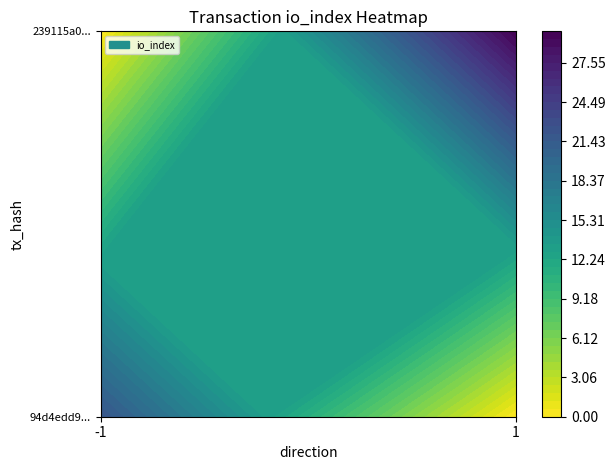

What is the sum of all 239115a044f8219c6f45c7fb91a4402c27f6820 values?

31